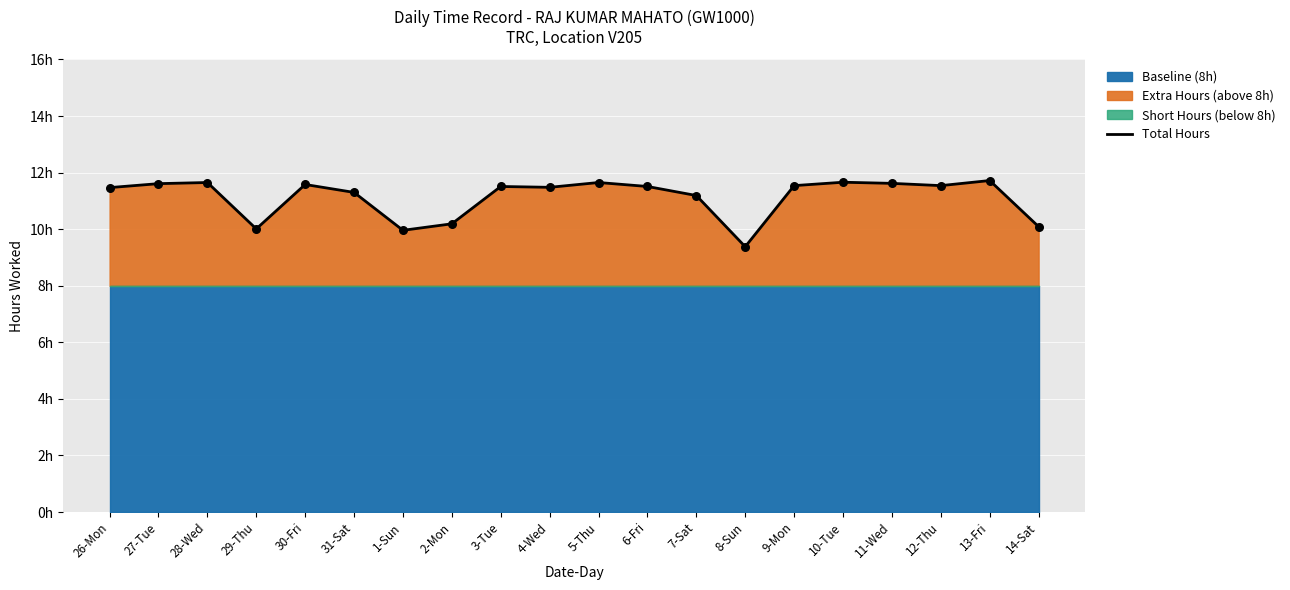

Approximately how many times larger is the value at 2-Mon compared to 4-Wed?

0.9